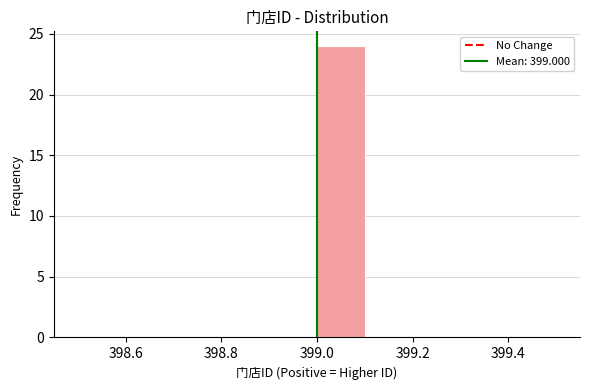

How tall is the bar that spans 399.0 to 399.1 on the x-axis? The values are not printed on the chart, so give them approximately, as read against the axis.

24